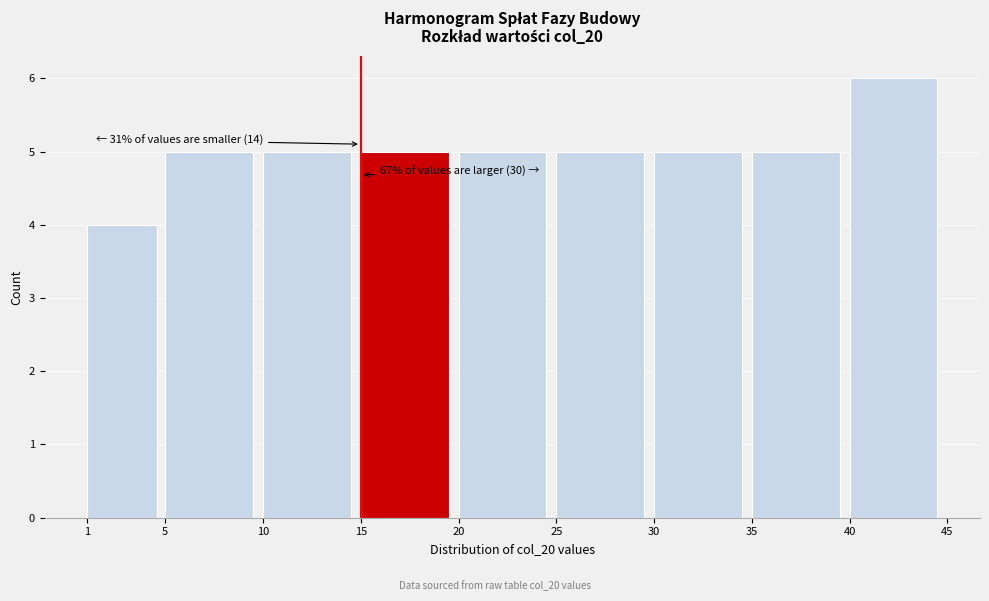

Over which range of the x-axis is the bar tallest?

40 to 45